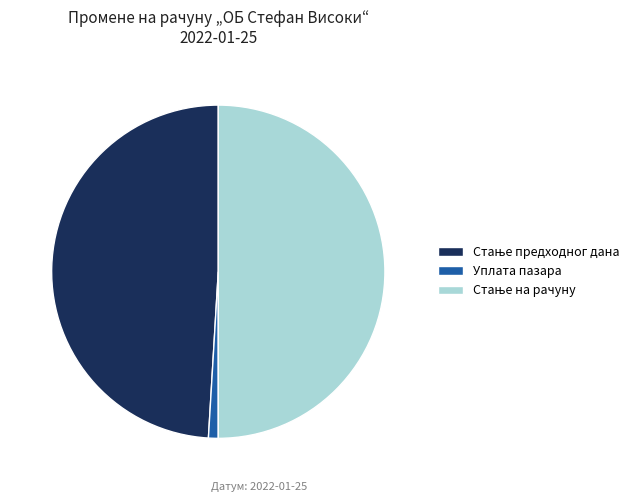

Does Уплата пазара represent more than half of the total?

No